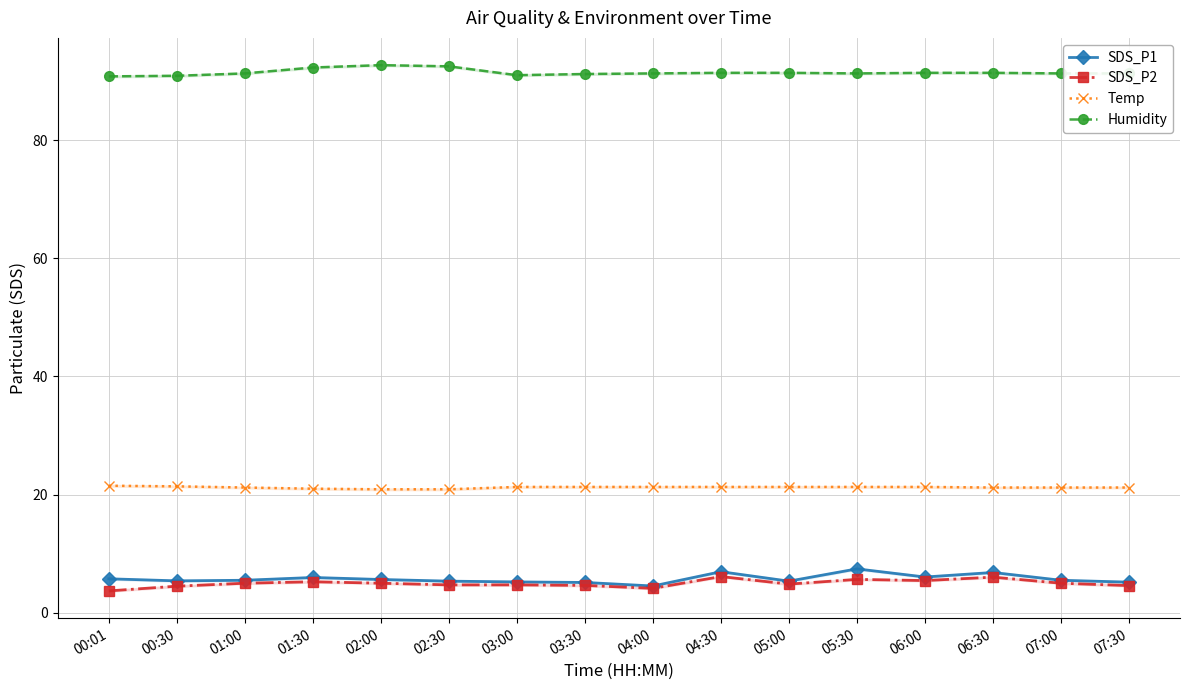

True or false: SDS_P1 and Humidity intersect in this chart.

False